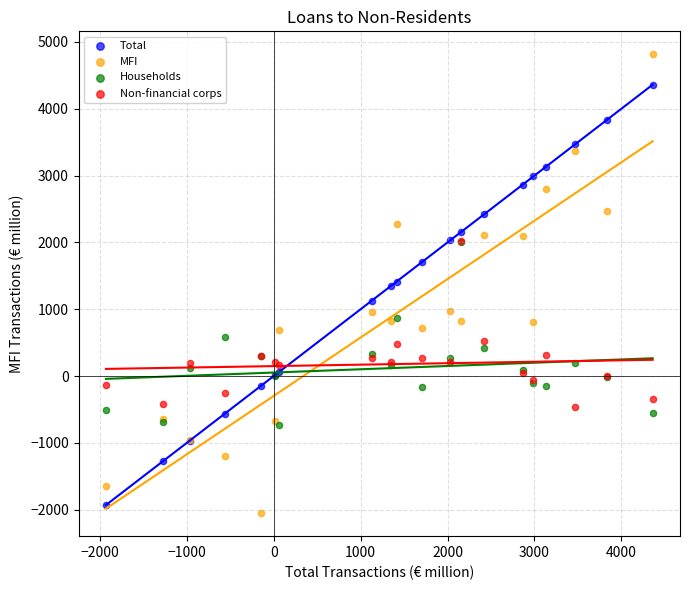

Which series contains the highest Y value?

MFI